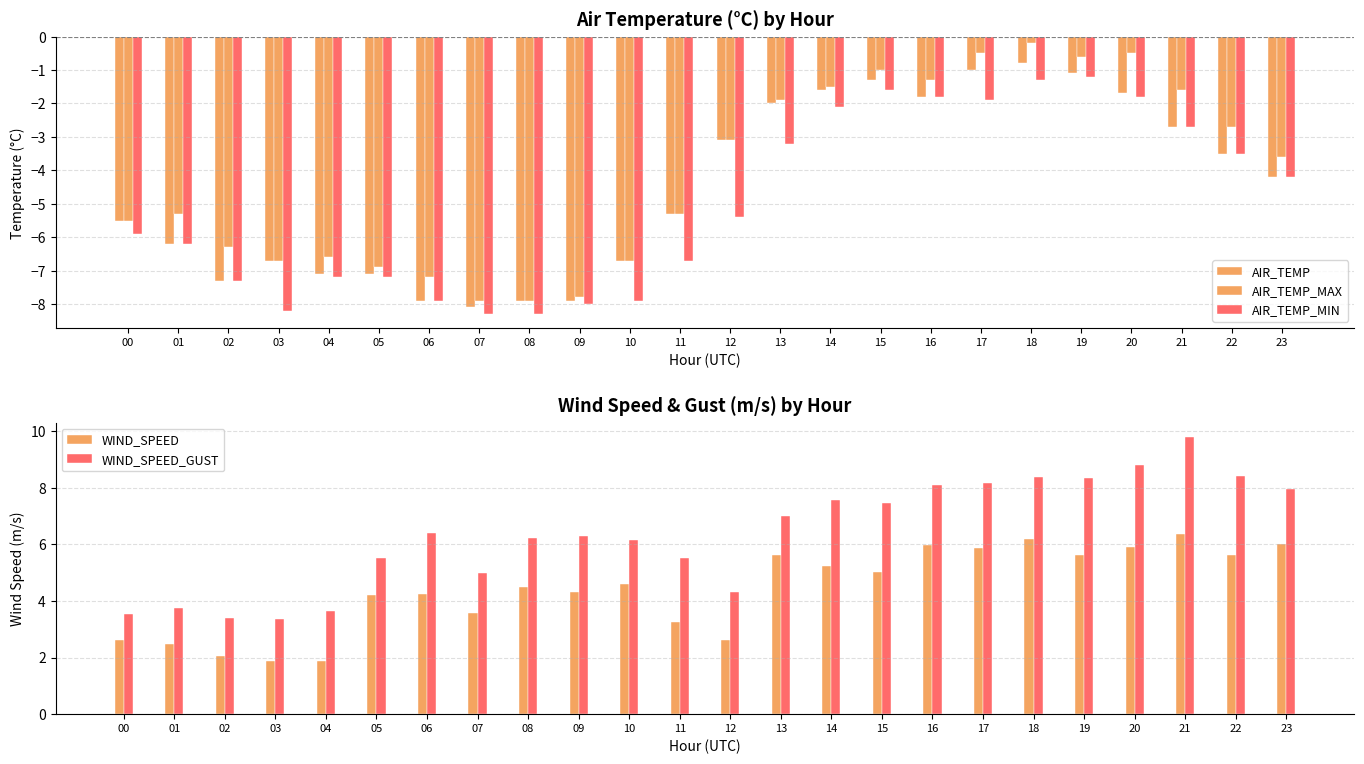

What is the difference between the maximum and minimum values in the AIR_TEMP_MAX series?

7.7